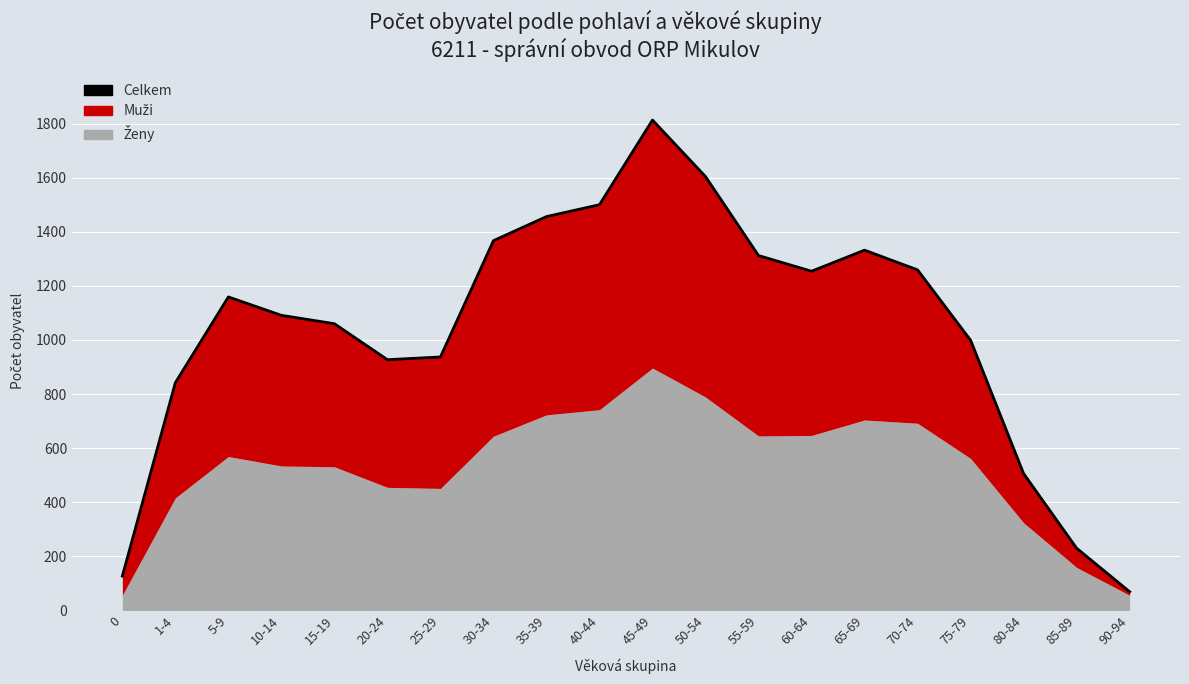

What is the label of the 15th point from the left?

65-69